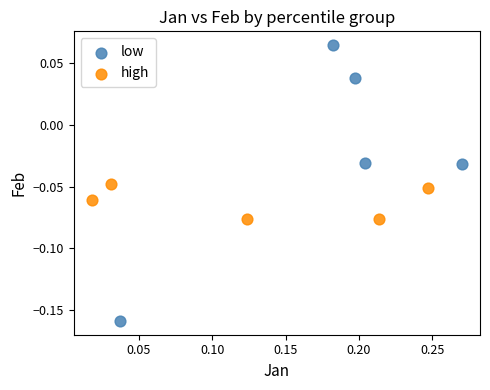

Which series reaches the minimum Y coordinate?

low